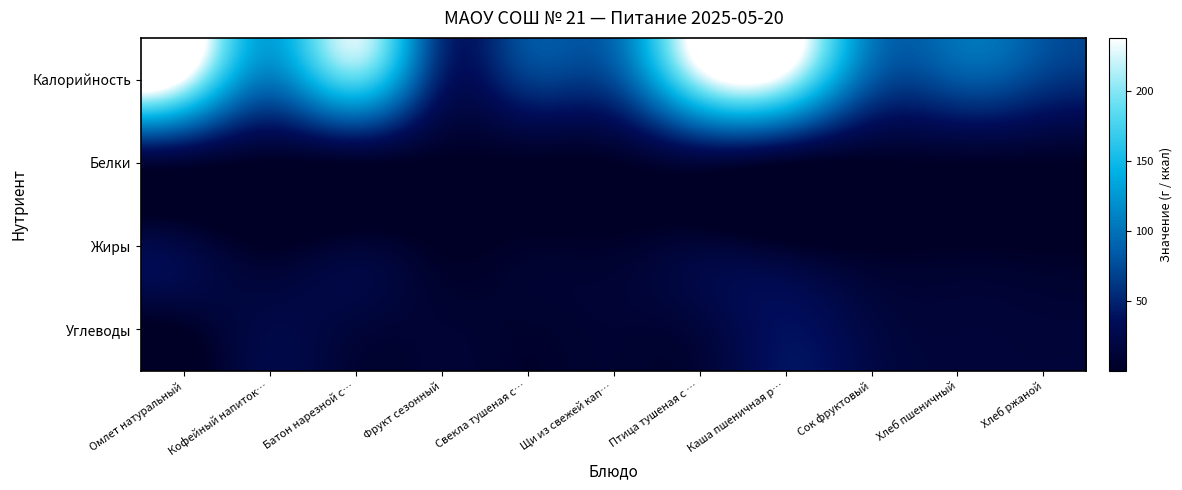

What is the spread (max minus min) of values at Хлеб ржаной?

65.5